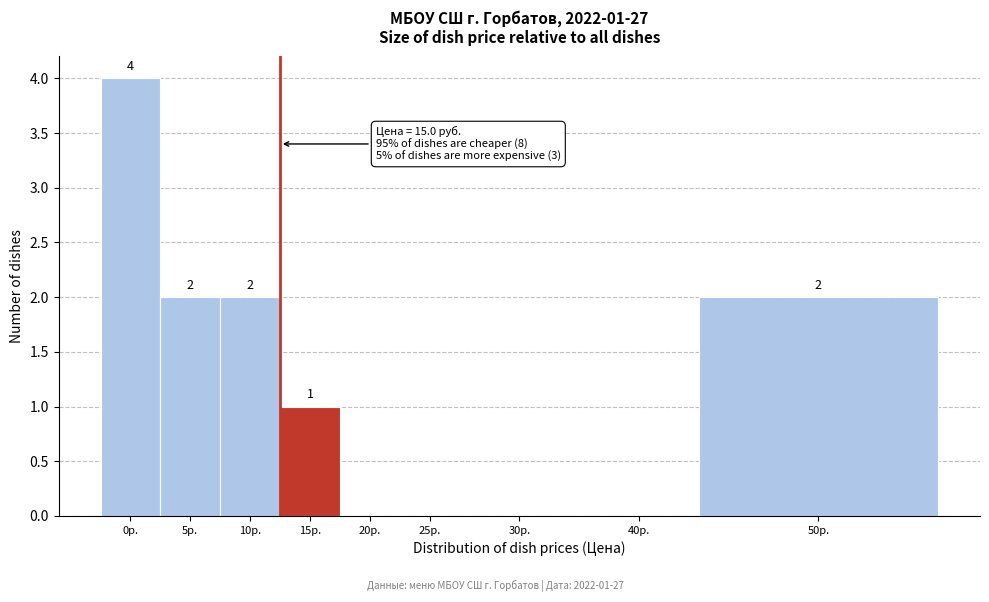

Reading right to left, what are all the values shown in this chart?

50р.=2	40р.=0	30р.=0	25р.=0	20р.=0	15р.=1	10р.=2	5р.=2	0р.=4